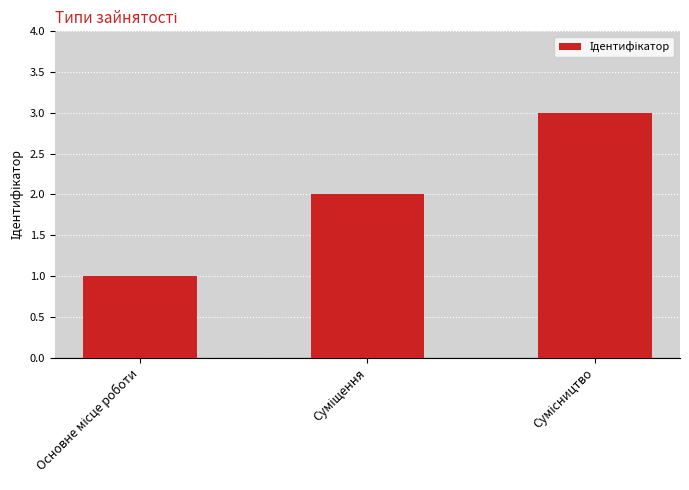

What is the maximum value shown in the chart?

3